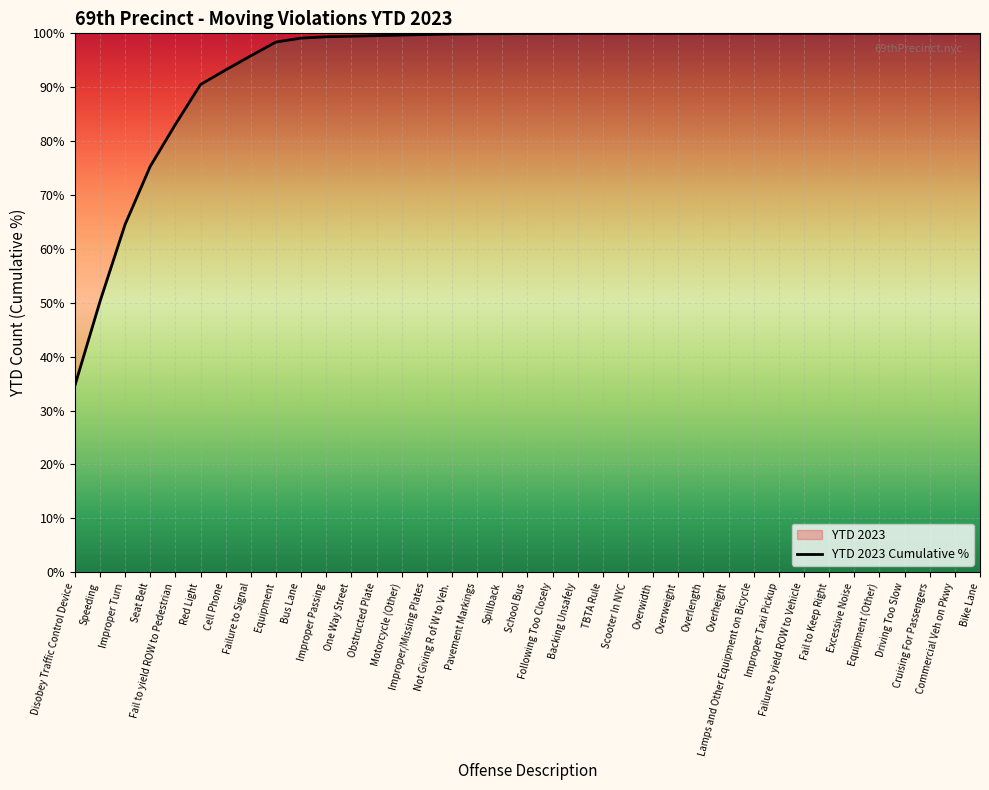

Reading left to right, list all the values displayed in this chart.

Disobey Traffic Control Device=34.6	Speeding=50.2	Improper Turn=64.5	Seat Belt=75.3	Fail to yield ROW to Pedestrian=83.1	Red Light=90.5	Cell Phone=93.2	Failure to Signal=95.8	Equipment=98.4	Bus Lane=99.1	Improper Passing=99.4	One Way Street=99.5	Obstructed Plate=99.6	Motorcycle (Other)=99.7	Improper/Missing Plates=99.8	Not Giving R of W to Veh.=99.9	Pavement Markings=99.9	Spillback=99.9	School Bus=100.0	Following Too Closely=100.0	Backing Unsafely=100.0	TBTA Rule=100.0	Scooter In NYC=100.0	Overwidth=100.0	Overweight=100.0	Overlength=100.0	Overheight=100.0	Lamps and Other Equipment on Bicycle=100.0	Improper Taxi Pickup=100.0	Failure to yield ROW to Vehicle=100.0	Fail to Keep Right=100.0	Excessive Noise=100.0	Equipment (Other)=100.0	Driving Too Slow=100.0	Cruising For Passengers=100.0	Commercial Veh on Pkwy=100.0	Bike Lane=100.0